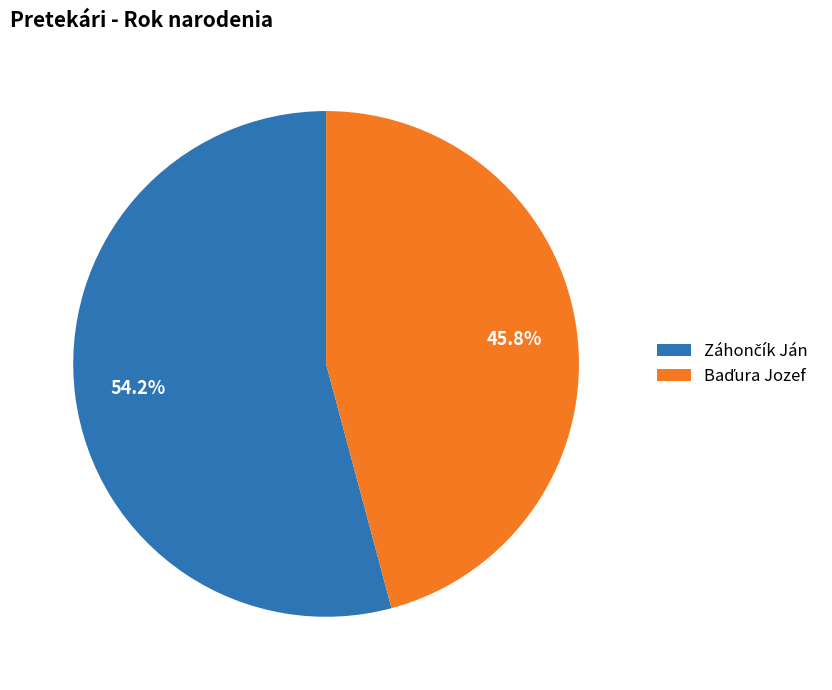

Is there any slice that represents more than half of the pie?

Yes